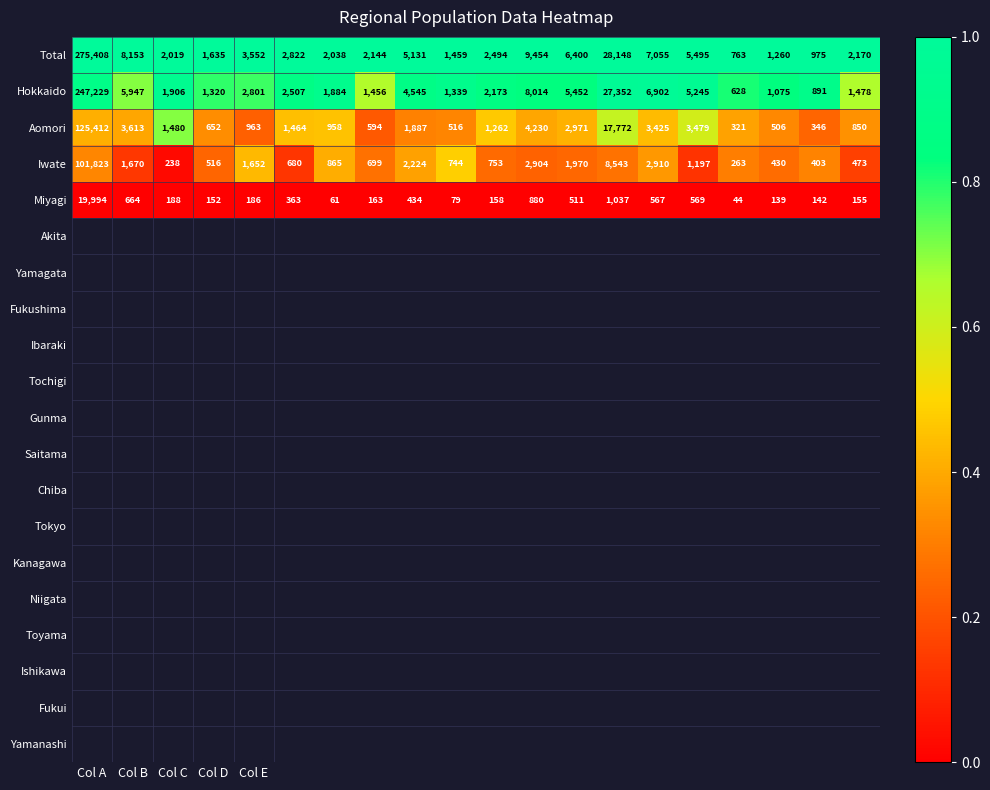

Which series has the widest spread of values?

Total